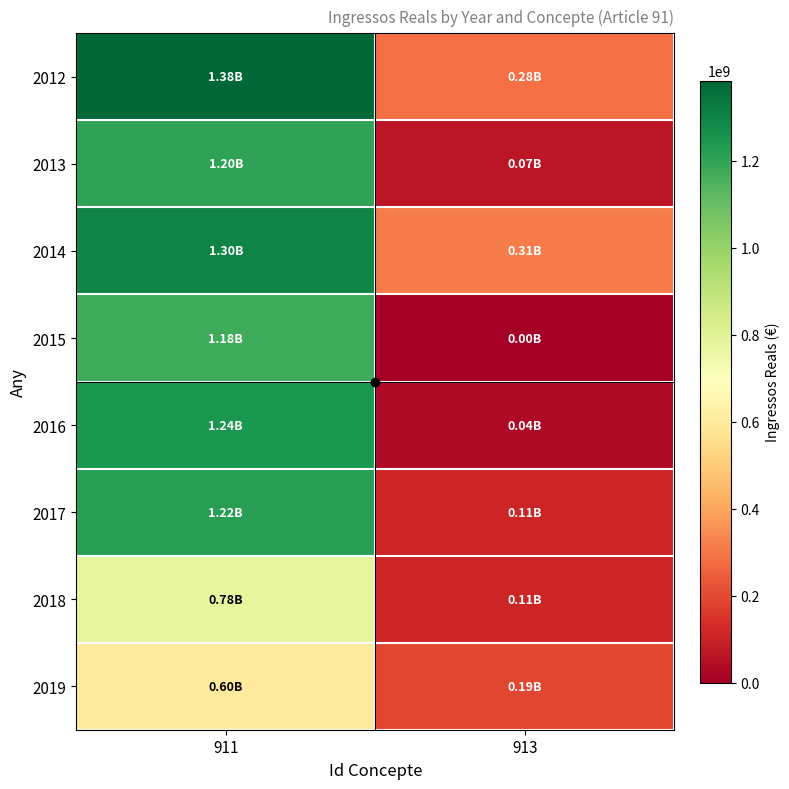

Reading right to left, what are all the values shown in this chart?

2012: 913=284745382.7	911=1384038801.6
2013: 913=66665685.7	911=1201507945.9
2014: 913=311704345.2	911=1298750539.6
2015: 913=0.0	911=1175992052.9
2016: 913=35000000.0	911=1241497299.5
2017: 913=108356803.0	911=1218785563.6
2018: 913=111954223.8	911=777652133.5
2019: 913=191224986.7	911=602711805.1